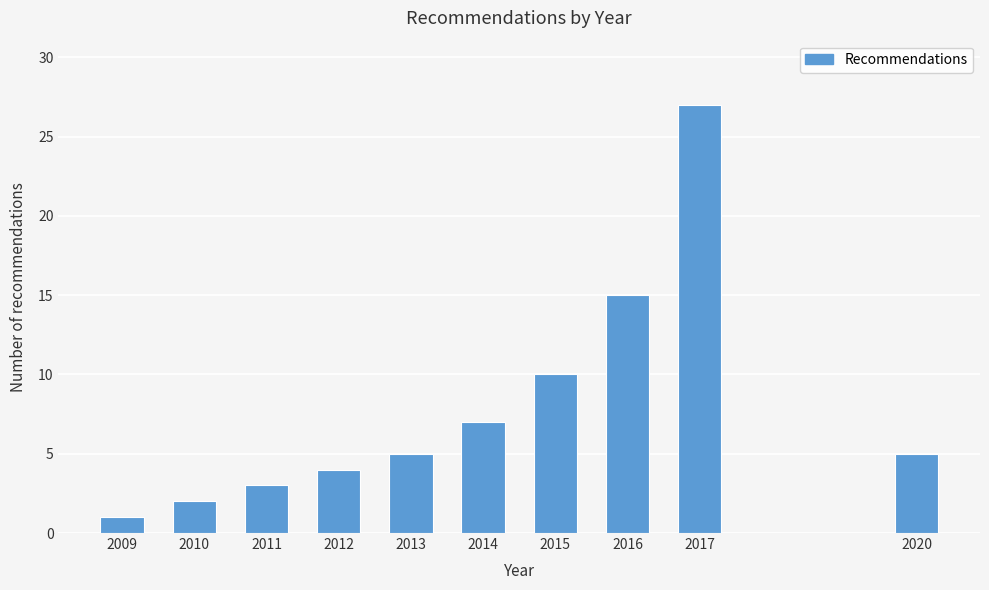

Reading left to right, transcribe all the data shown in this chart.

2009=1	2010=2	2011=3	2012=4	2013=5	2014=7	2015=10	2016=15	2017=27	2020=5